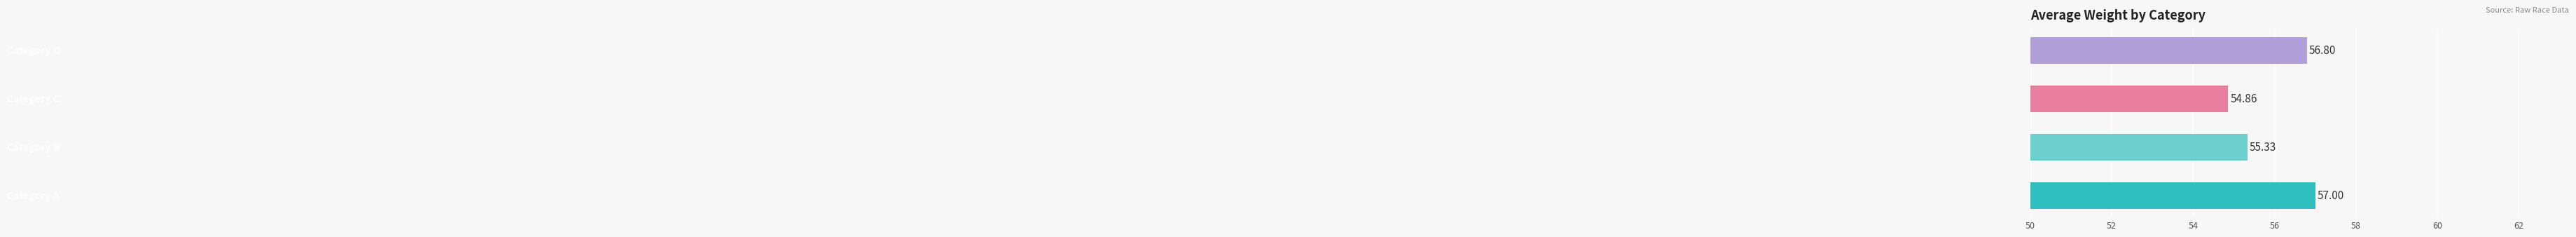

What is the average value?

56.0